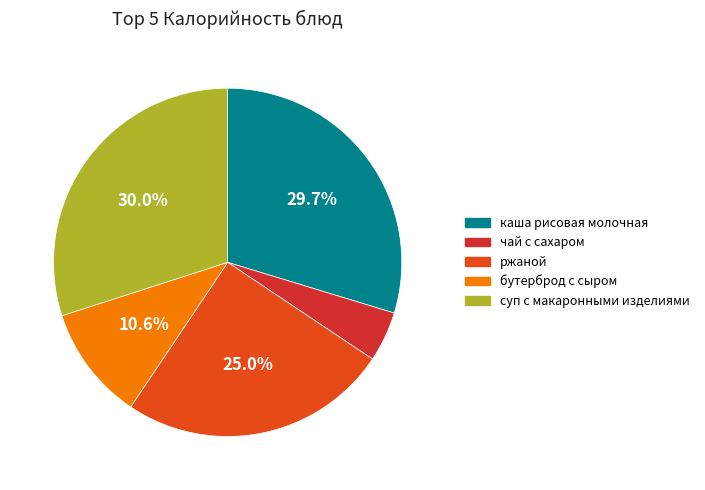

Is there a majority slice in this chart?

No